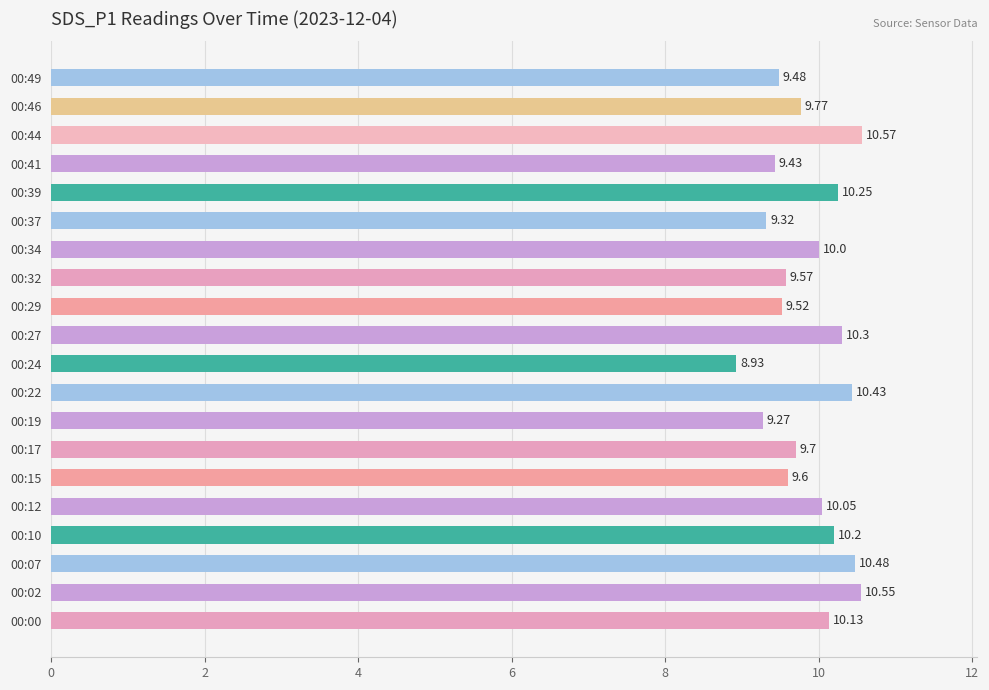

Rank the categories by value from lowest to highest.

00:24, 00:19, 00:37, 00:41, 00:49, 00:29, 00:32, 00:15, 00:17, 00:46, 00:34, 00:12, 00:00, 00:10, 00:39, 00:27, 00:22, 00:07, 00:02, 00:44